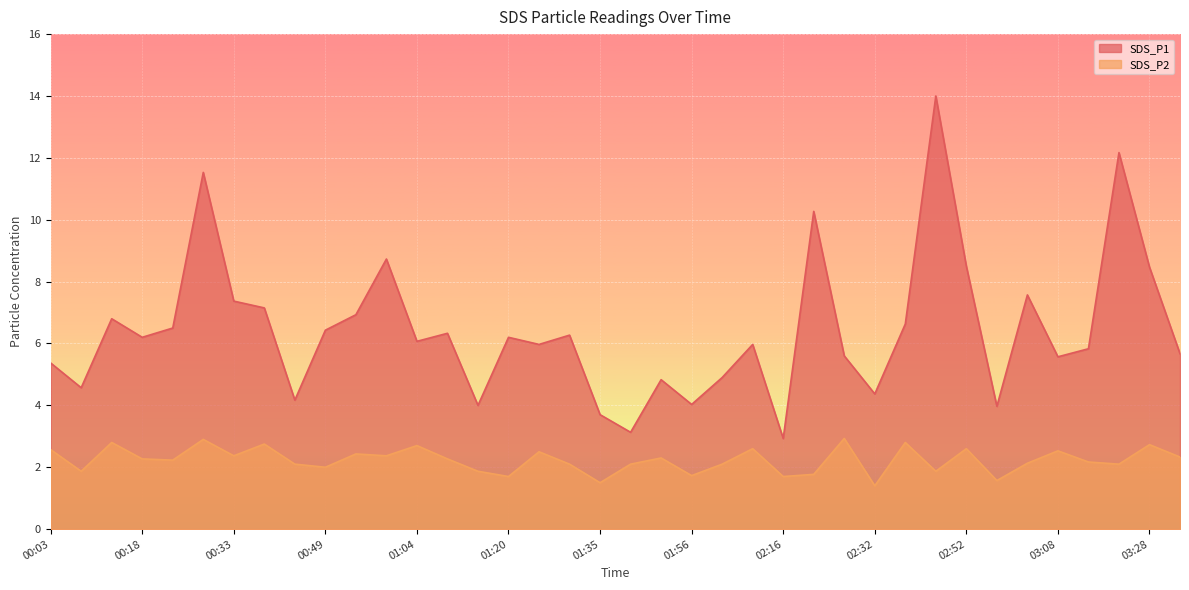

True or false: SDS_P2 and SDS_P1 cross at least once.

False